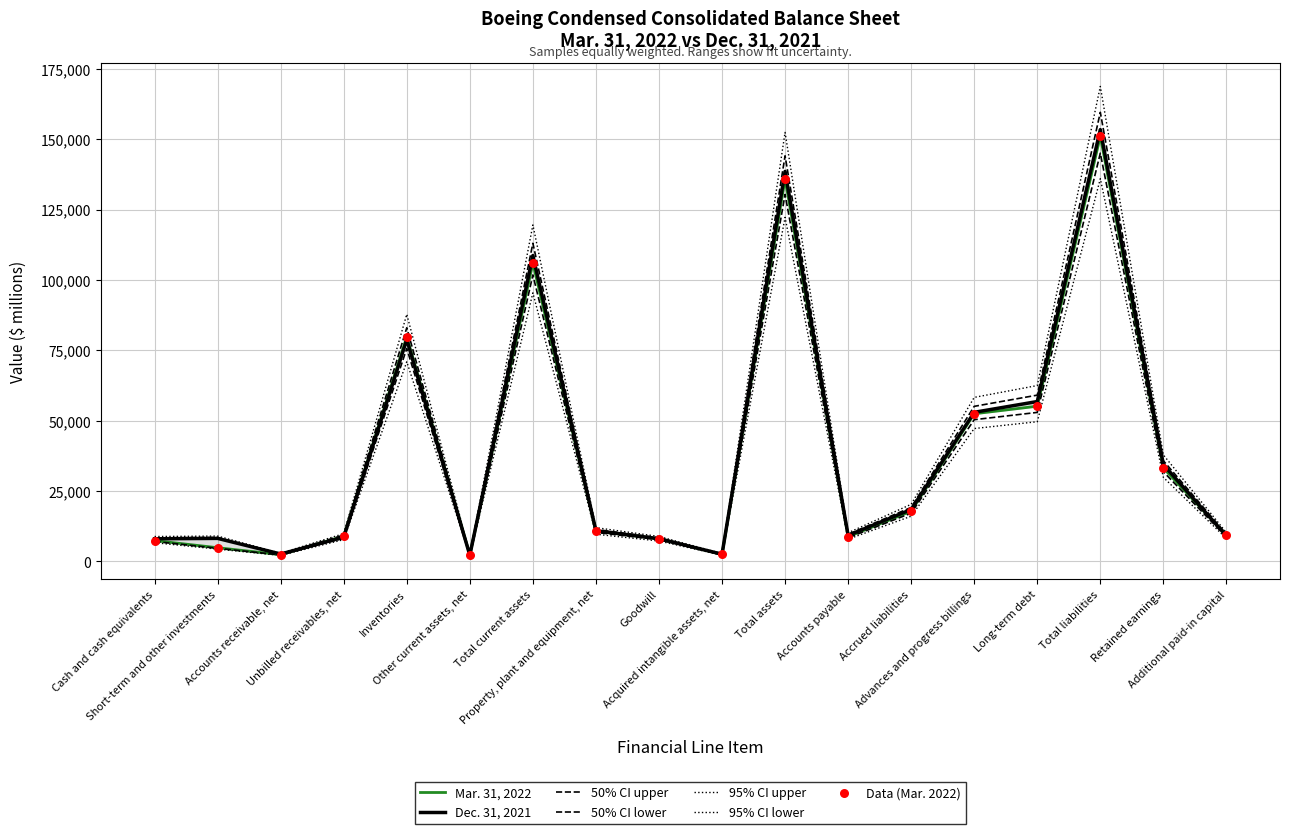

At which category is the sum across all series the highest?

Total liabilities